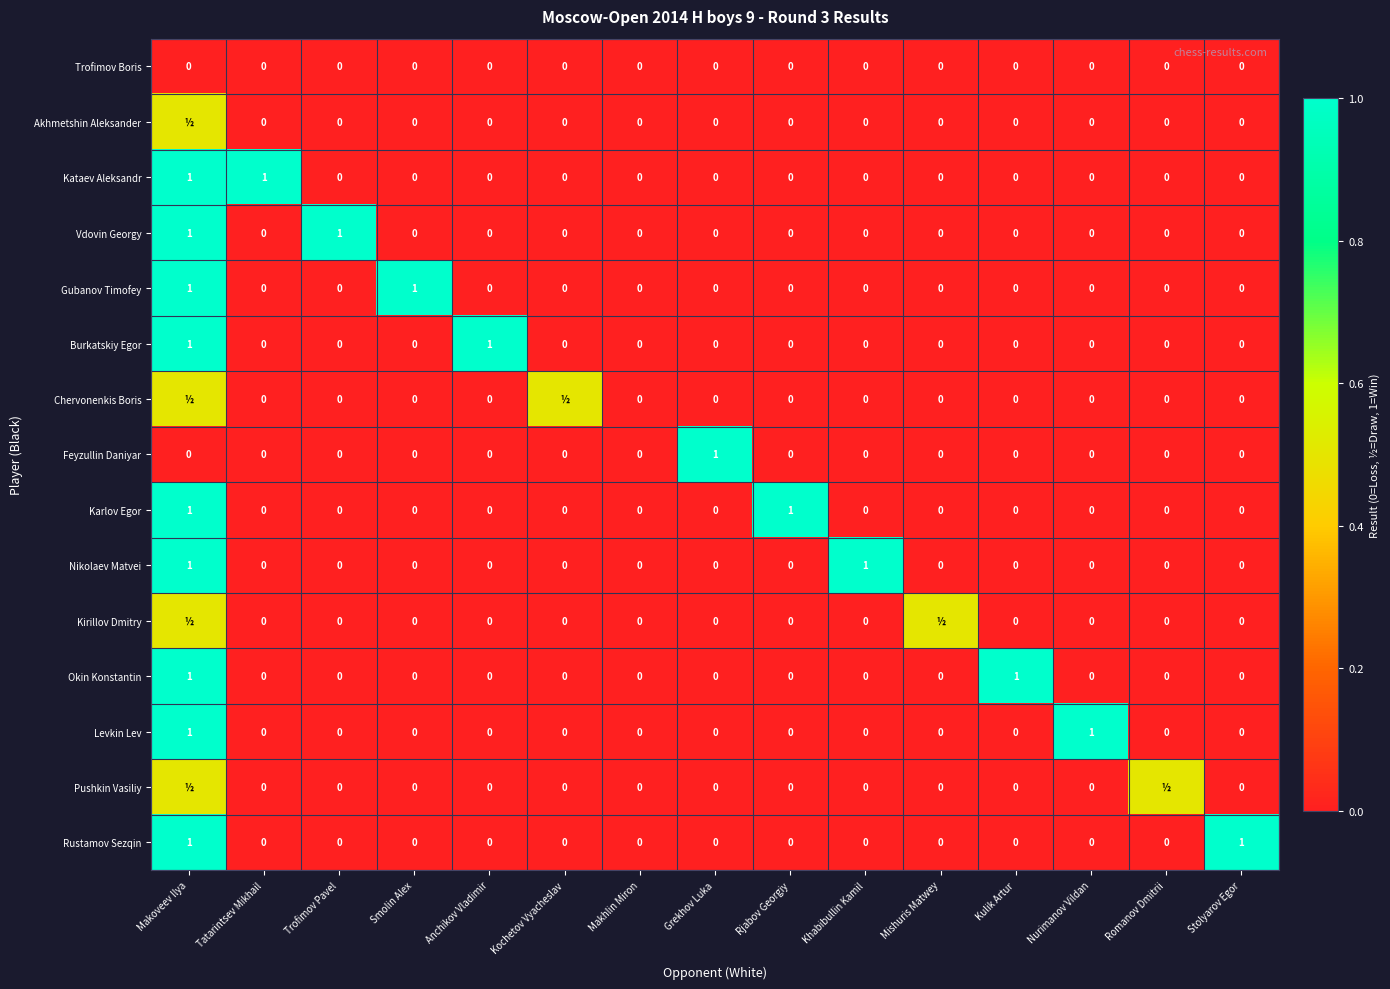

What is the difference between the second highest and minimum values in the Gubanov Timofey series?

1.0